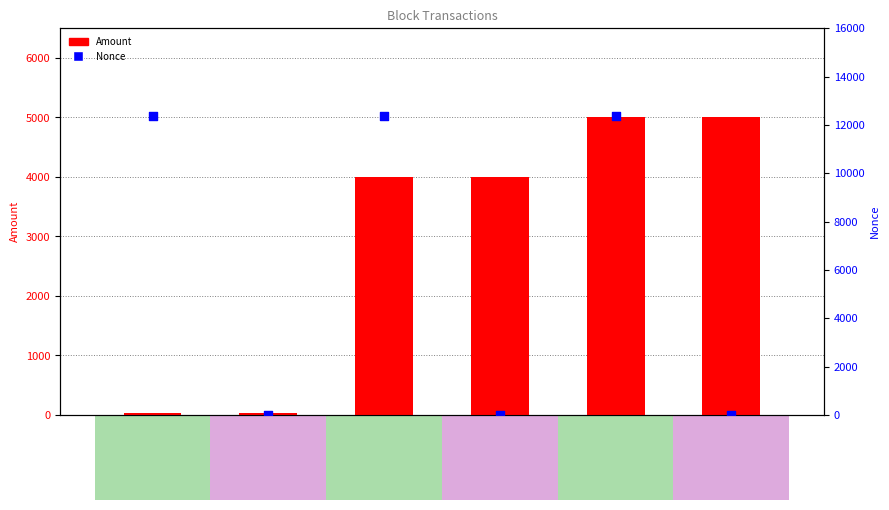

At which category is the sum across all series the highest?

118656